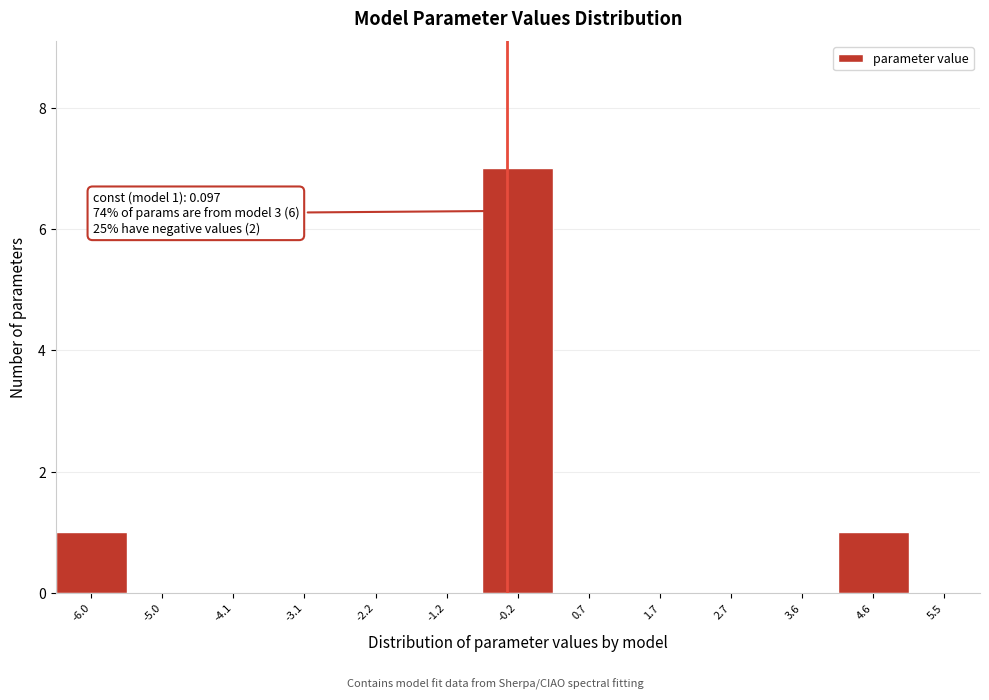

Reading left to right, transcribe all the data shown in this chart.

-6.0=1	-5.0=0	-4.1=0	-3.1=0	-2.2=0	-1.2=0	-0.2=7	0.7=0	1.7=0	2.7=0	3.6=0	4.6=1	5.5=0